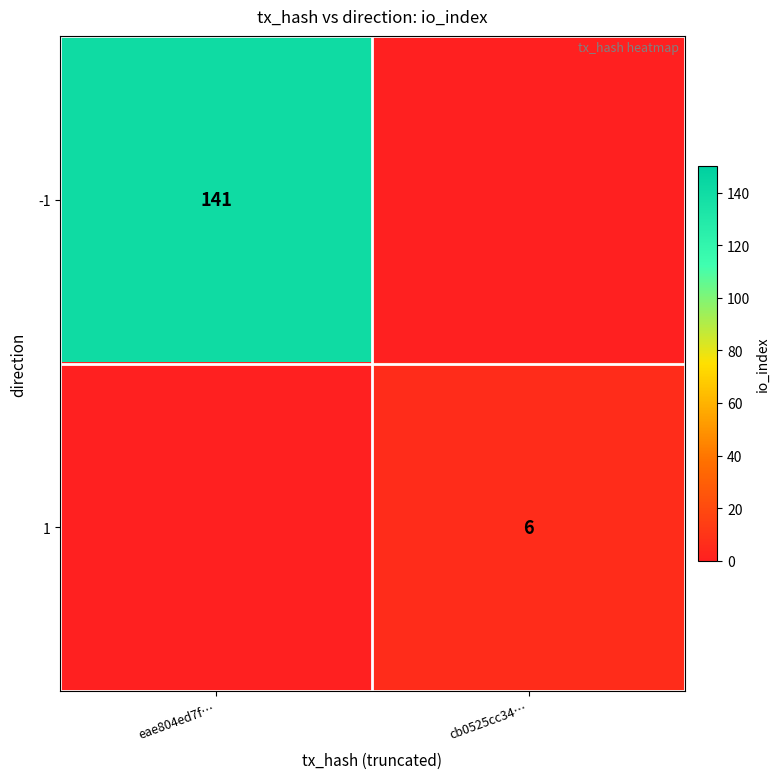

The value of -1 at eae804ed7f… is 141. True or false?

True